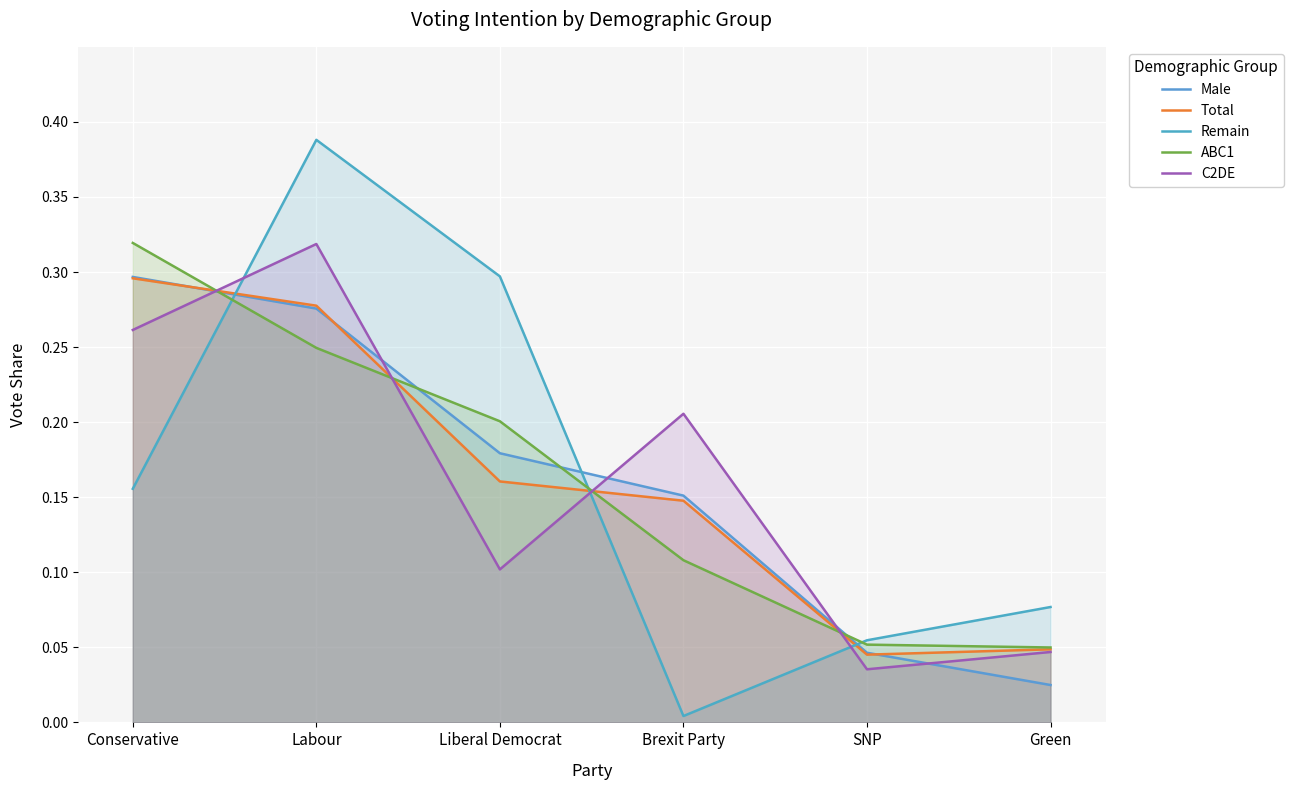

Reading left to right, list all the values displayed in this chart.

Male: Conservative=0.3	Labour=0.3	Liberal Democrat=0.2	Brexit Party=0.2	SNP=0.0	Green=0.0
Total: Conservative=0.3	Labour=0.3	Liberal Democrat=0.2	Brexit Party=0.1	SNP=0.0	Green=0.0
Remain: Conservative=0.2	Labour=0.4	Liberal Democrat=0.3	Brexit Party=0.0	SNP=0.1	Green=0.1
ABC1: Conservative=0.3	Labour=0.2	Liberal Democrat=0.2	Brexit Party=0.1	SNP=0.1	Green=0.0
C2DE: Conservative=0.3	Labour=0.3	Liberal Democrat=0.1	Brexit Party=0.2	SNP=0.0	Green=0.0